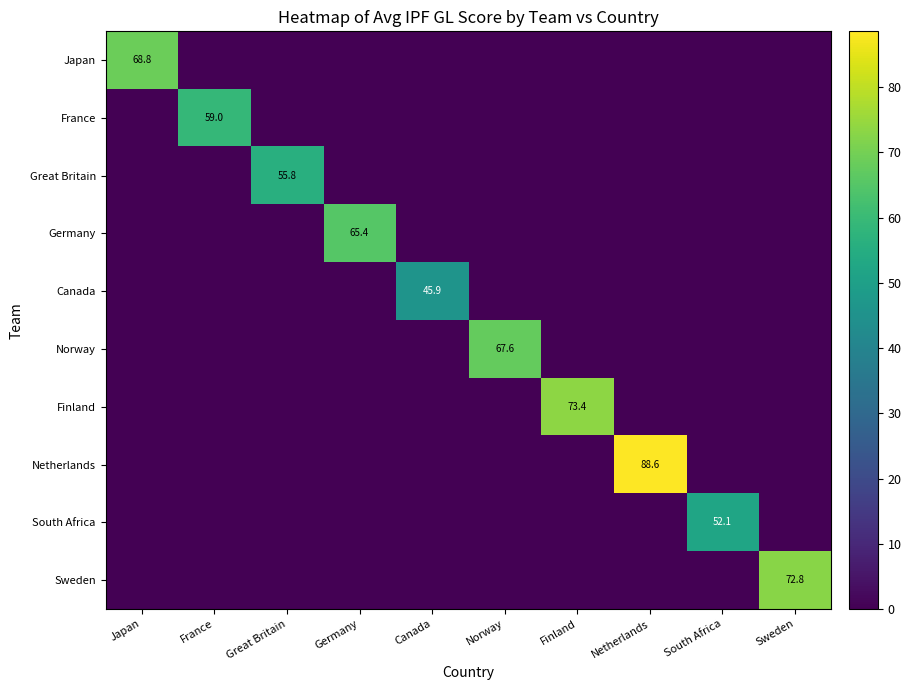

At which label is Sweden closest to 36?

Japan